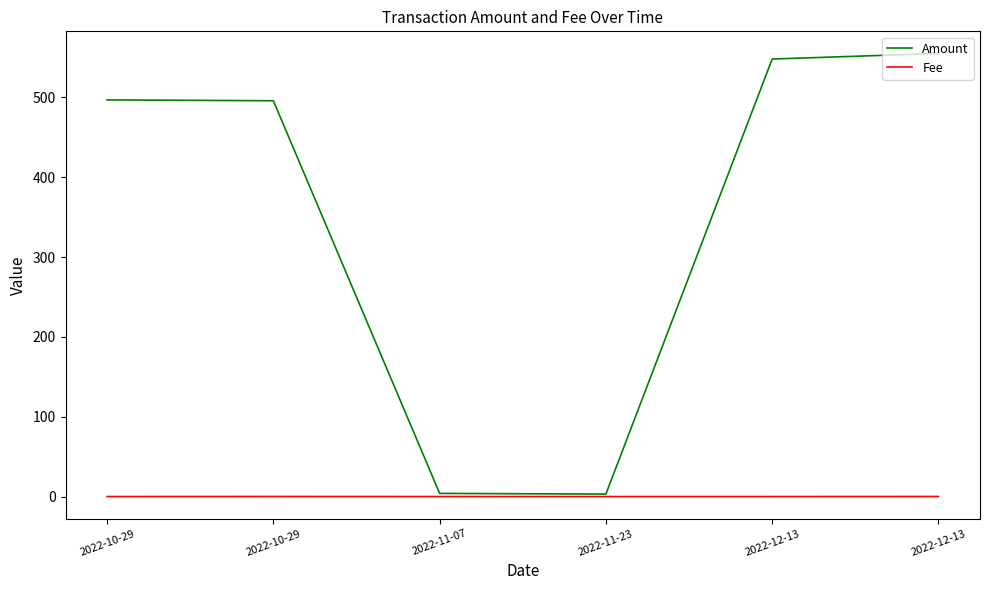

What is the difference between the maximum and minimum values in the Amount series?

552.0